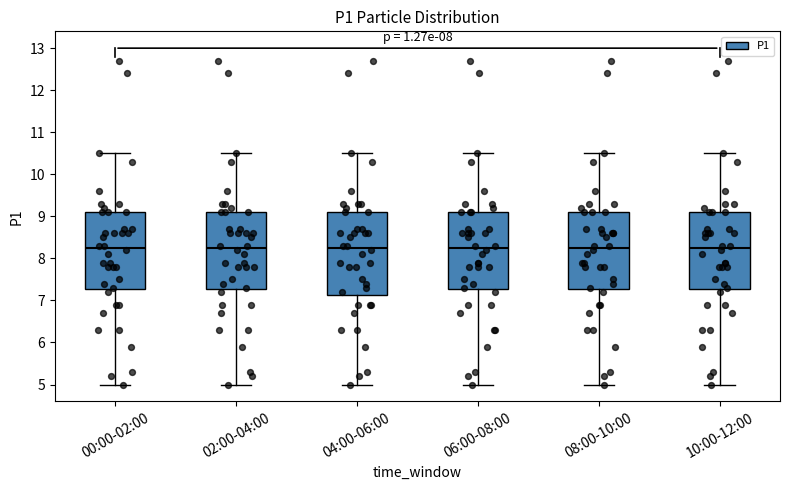

Where is the upper edge of the box for 06:00-08:00 on the y-axis? The values are not printed on the chart, so give them approximately, as read against the axis.

9.1